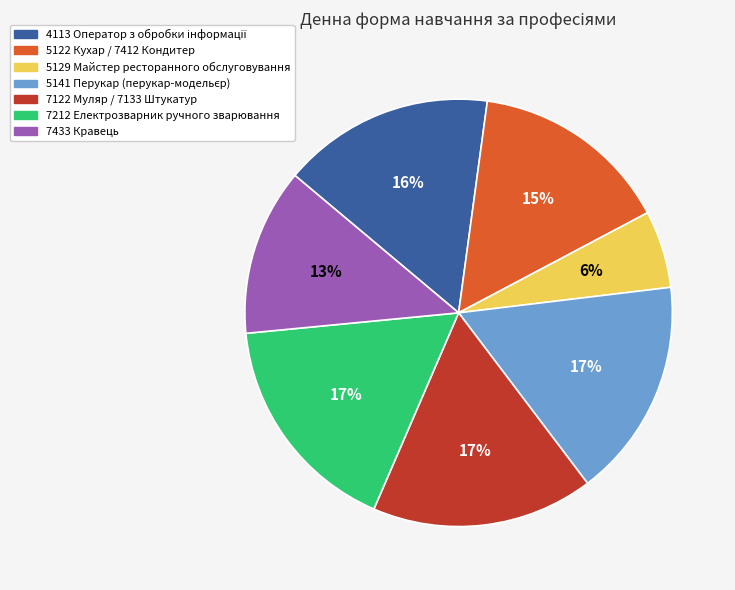

Is there a majority slice in this chart?

No